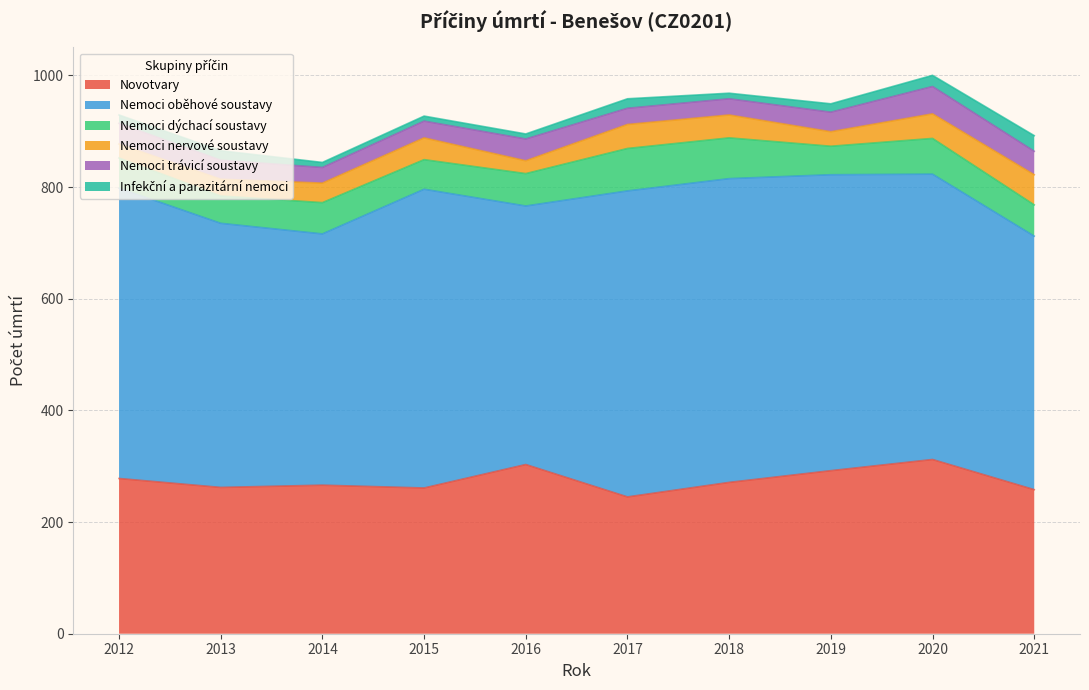

Is it true that Nemoci nervové soustavy equals 39 at 2015?

True